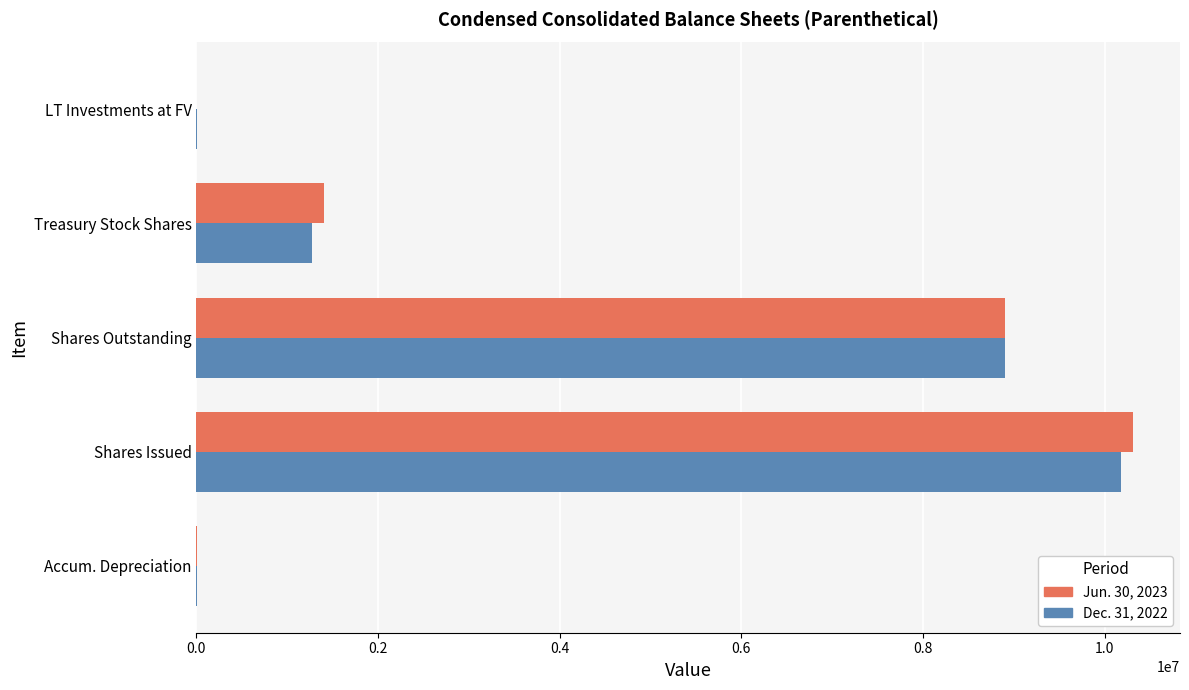

What is the maximum value shown in the chart?

10314305